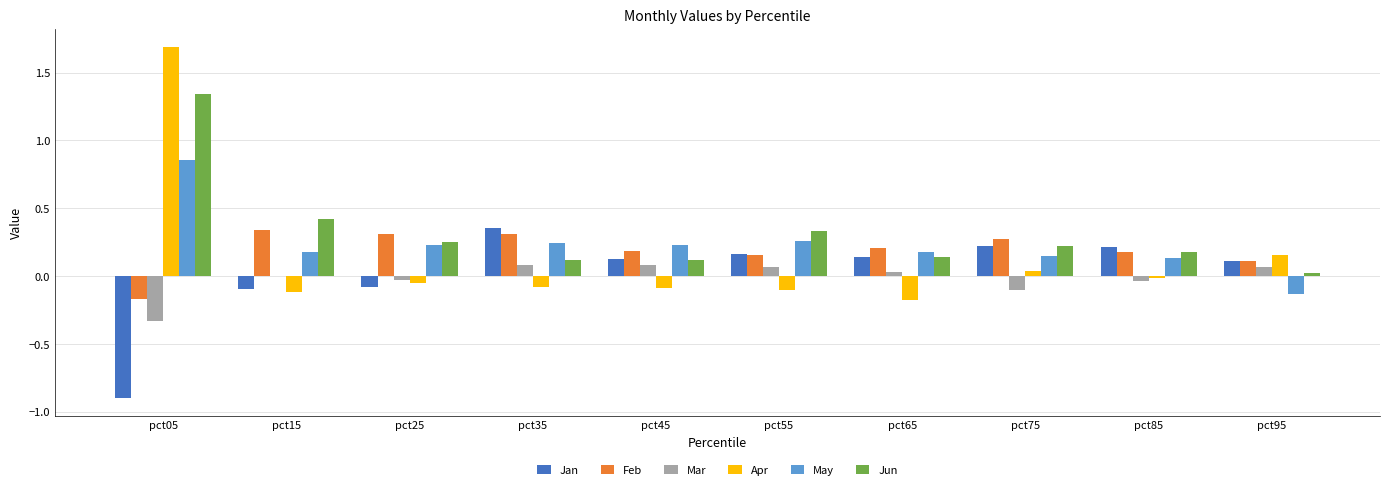

The May series shows 0.1 at pct75. True or false?

True